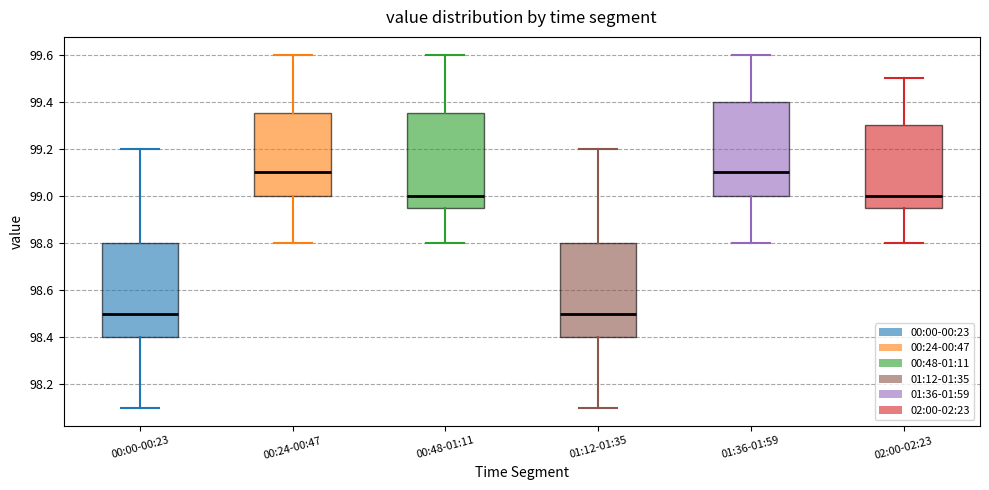

Reading left to right, read every box against the y-axis: the position of its median line, the range the box covers, and the ends of its whiskers. The values are not printed on the chart, so give them approximately, as read against the axis.

00:00-00:23: median 98.50, box 98.40 to 98.80, whiskers 98.10 to 99.20
00:24-00:47: median 99.10, box 99.00 to 99.36, whiskers 98.80 to 99.60
00:48-01:11: median 99.00, box 98.96 to 99.36, whiskers 98.80 to 99.60
01:12-01:35: median 98.50, box 98.40 to 98.80, whiskers 98.10 to 99.20
01:36-01:59: median 99.10, box 99.00 to 99.40, whiskers 98.80 to 99.60
02:00-02:23: median 99.00, box 98.96 to 99.30, whiskers 98.80 to 99.50